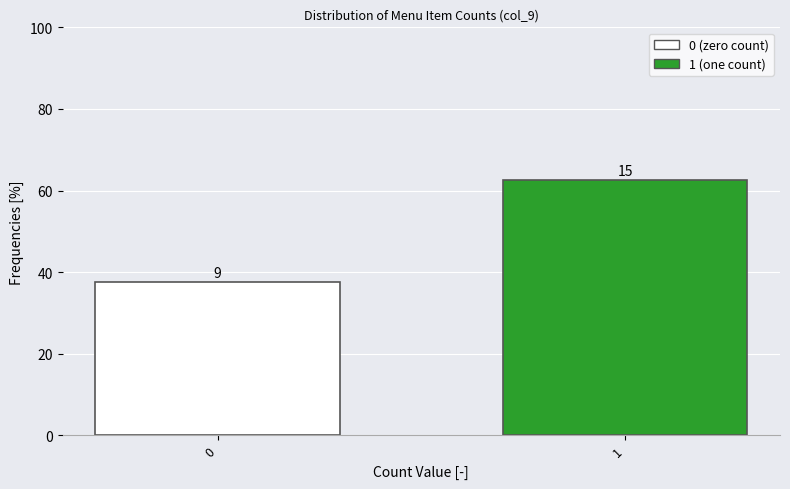

Are the bars horizontal?

No